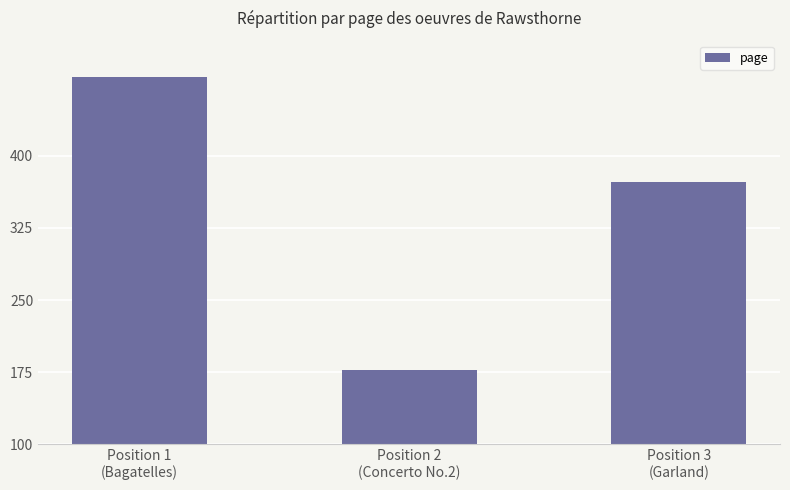

What is the label of the 1st bar from the right?

Position 3
(Garland)